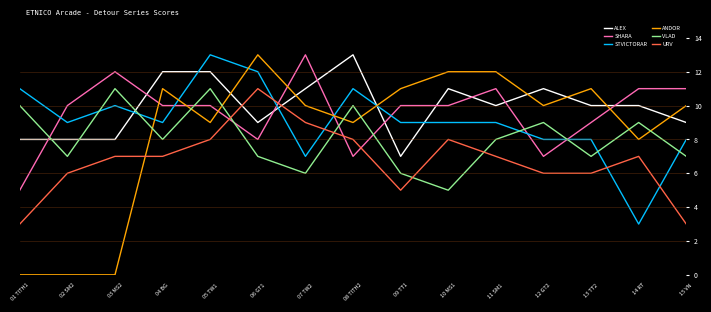

Is this an area chart (filled region under the line)?

No